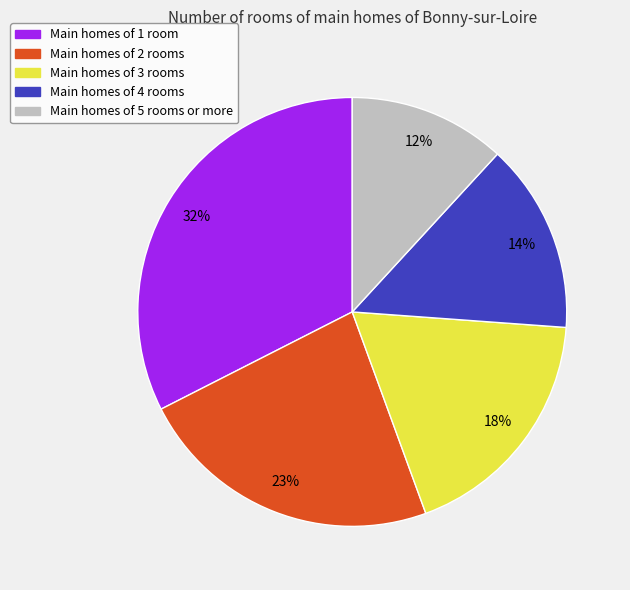

To the nearest percent, what is the average slice percentage?

20%